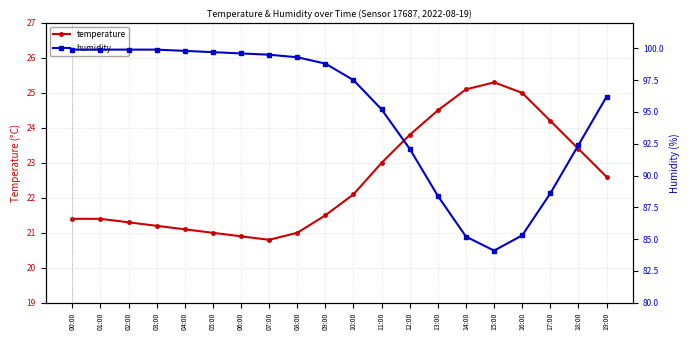

True or false: temperature and humidity cross at least once.

False